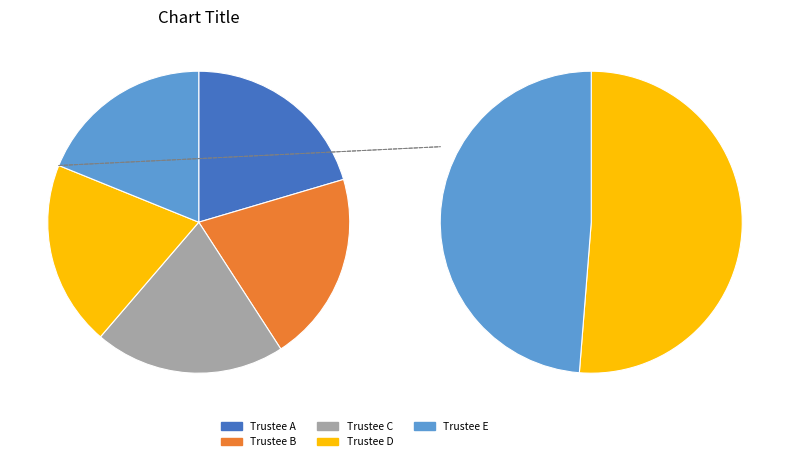

Is there any slice that represents more than half of the pie?

No